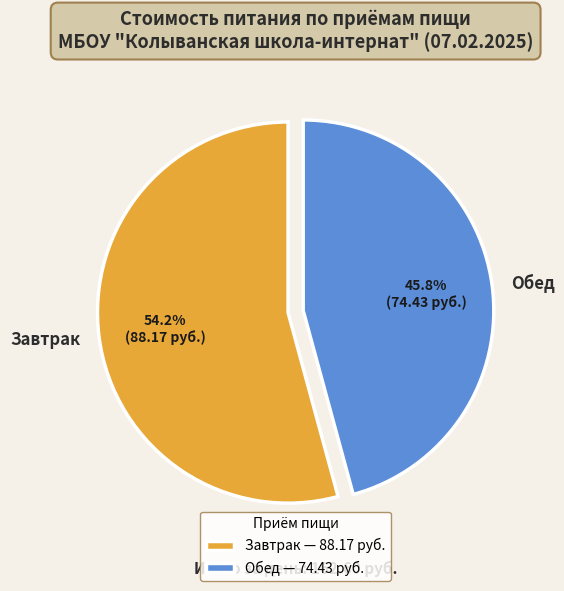

What is the total percentage of Обед and Завтрак?

100.0%